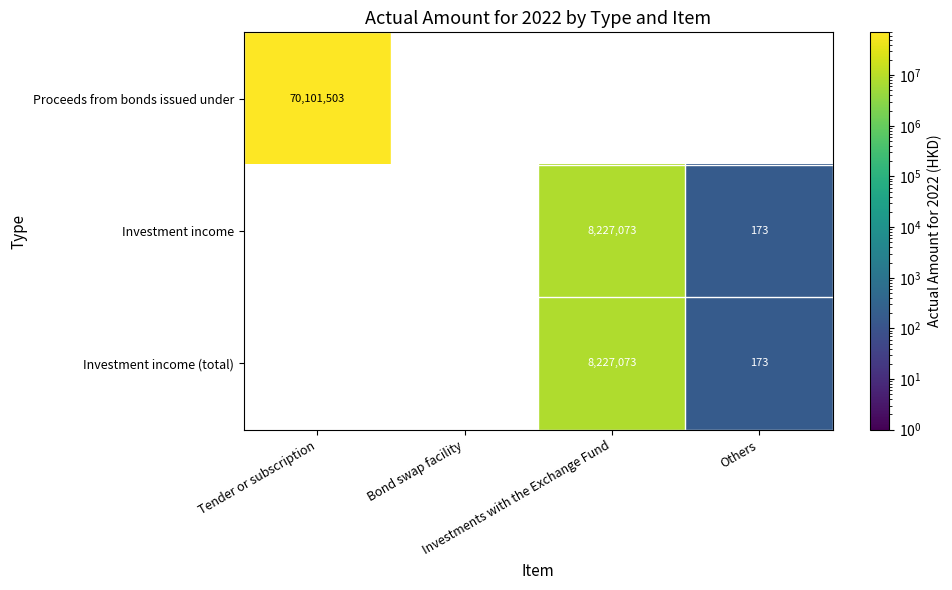

At Investments with the Exchange Fund, list the series in order from smallest to largest.

Proceeds from bonds issued under, Investment income, Investment income (total)